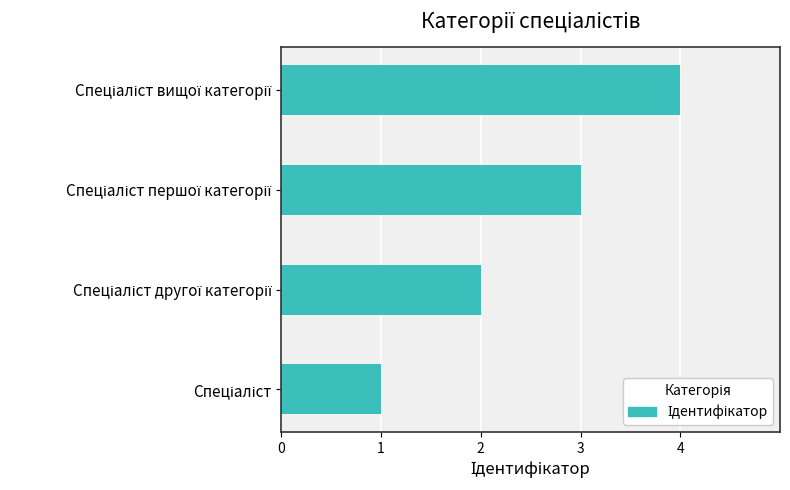

What is the maximum value shown in the chart?

4